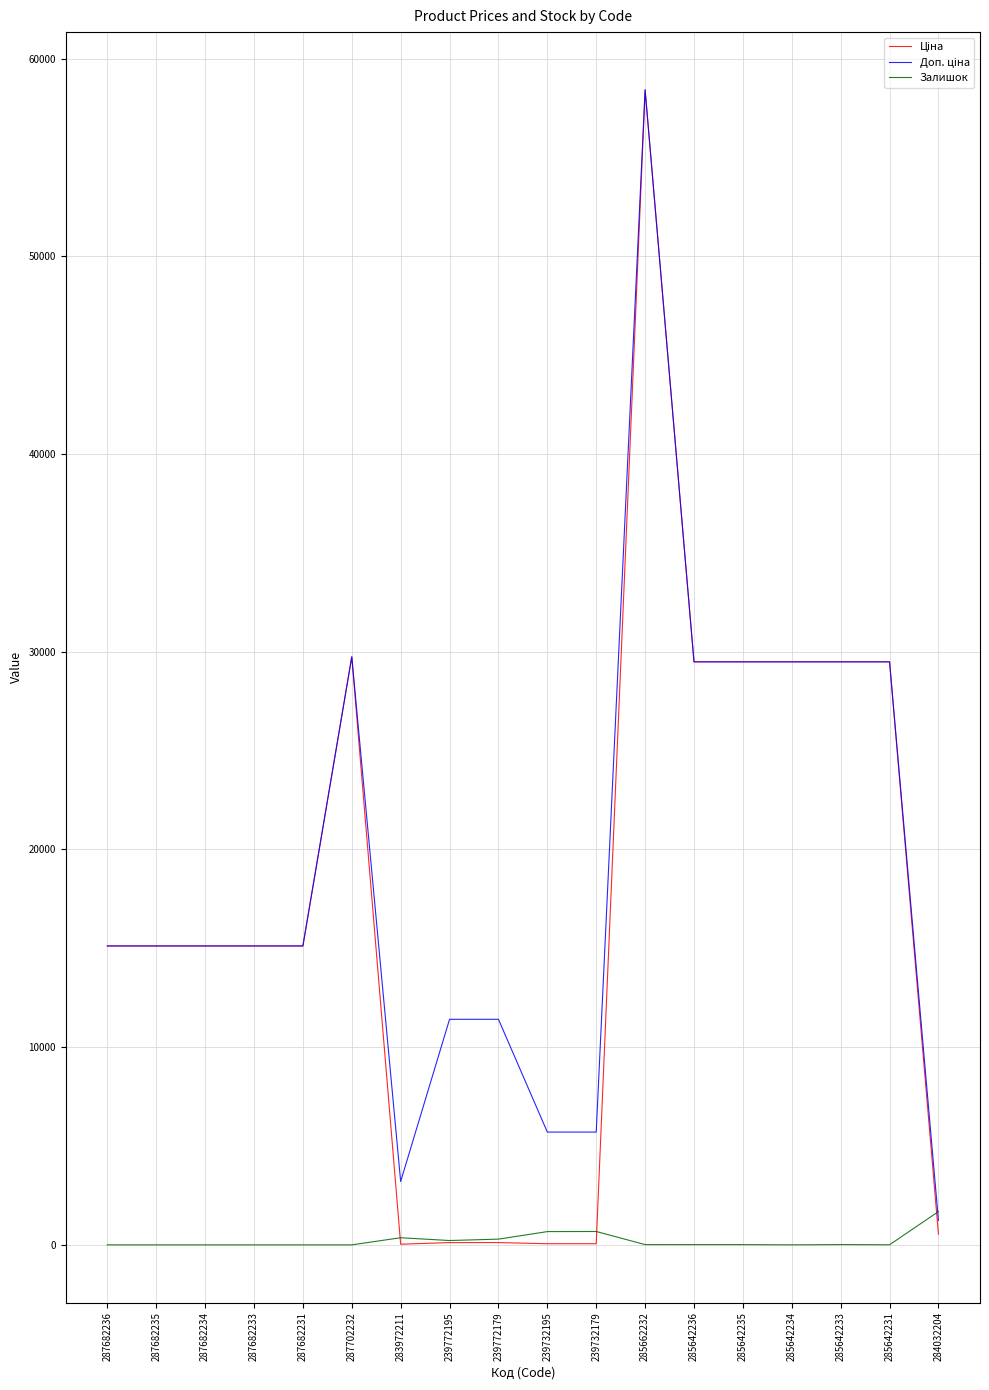

Which category has the highest value across all series?

285662232